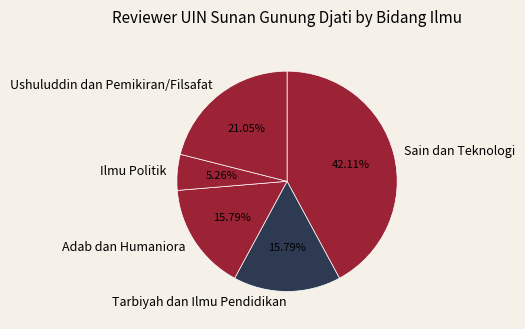

Between Ilmu Politik and Adab dan Humaniora, which is larger?

Adab dan Humaniora